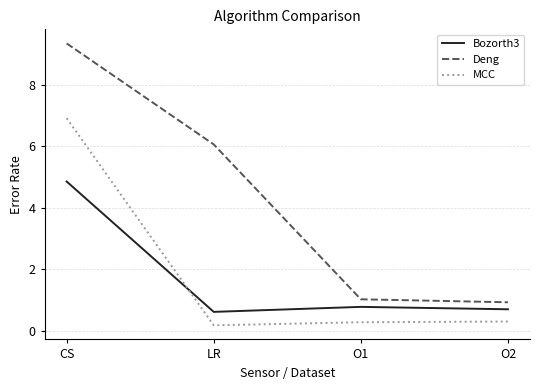

At CS, list the series in order from largest to smallest.

Deng, MCC, Bozorth3